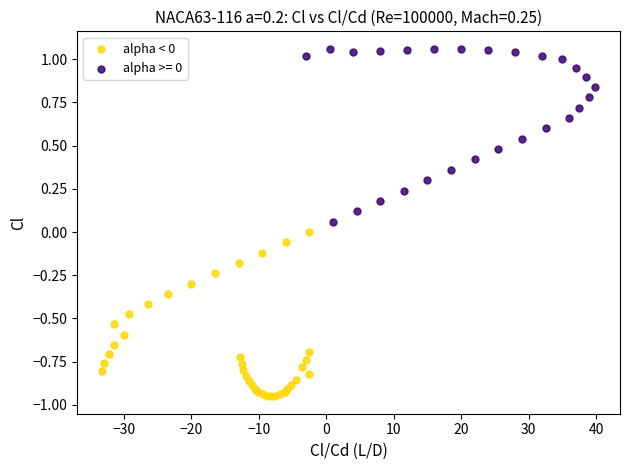

Which series contains the lowest Y value?

alpha < 0